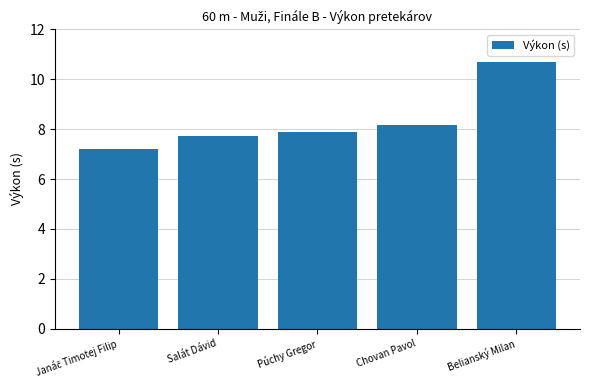

What is the sum of all values?

41.7